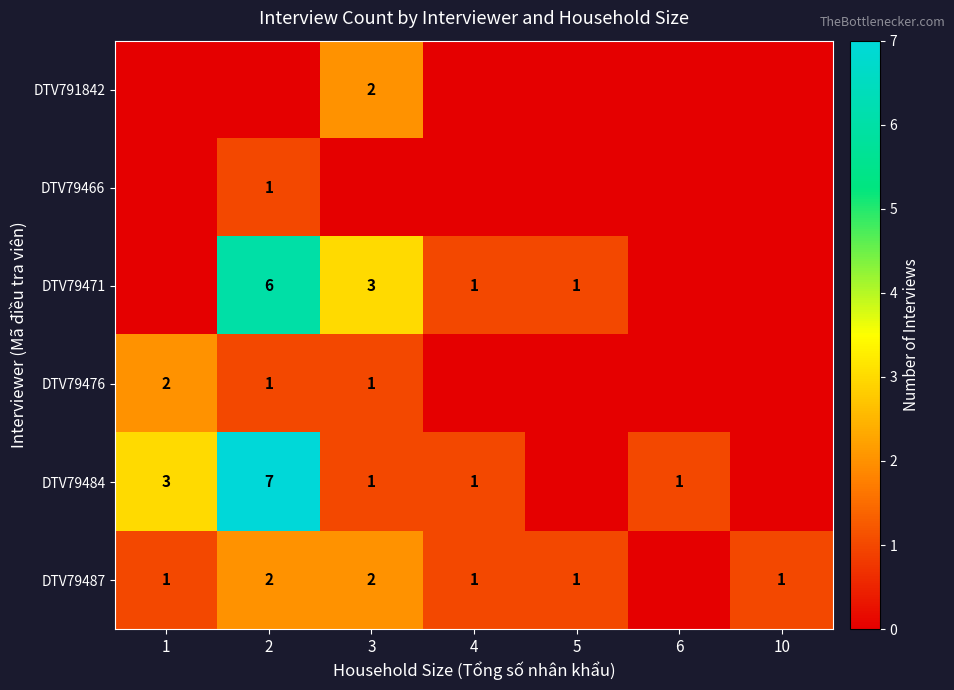

The value of DTV79471 at 3 is 5. True or false?

False